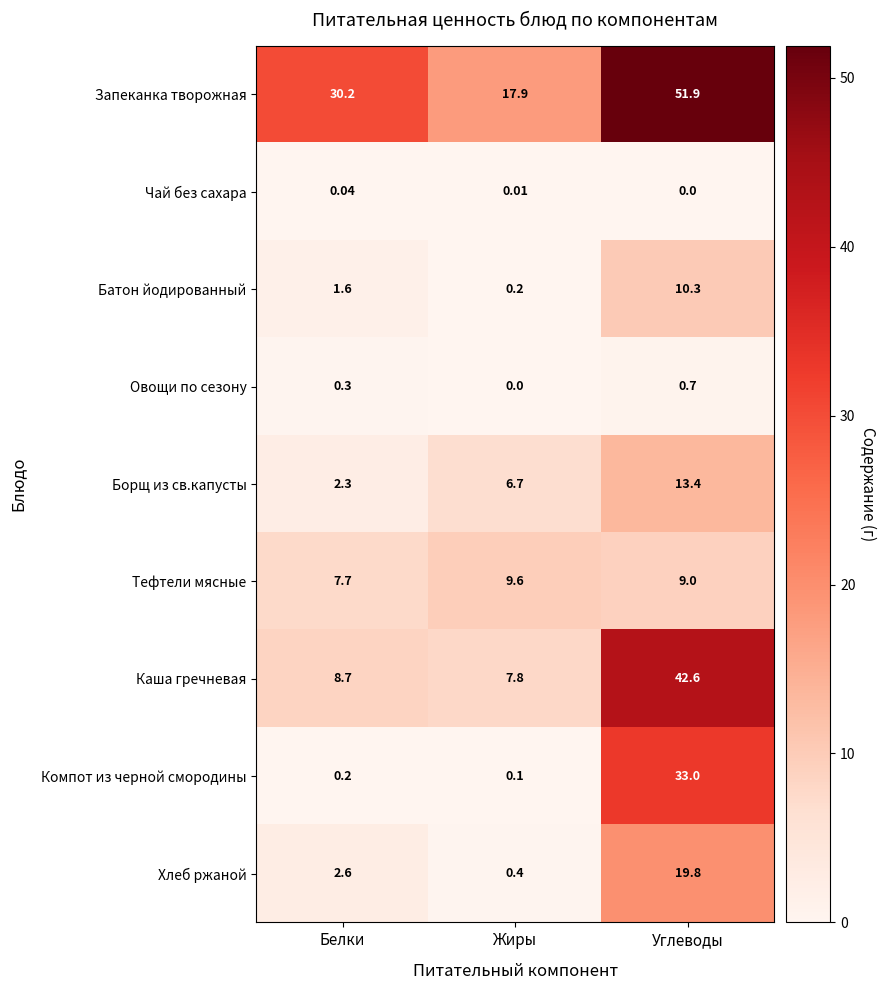

Which category has the highest value across all series?

Углеводы